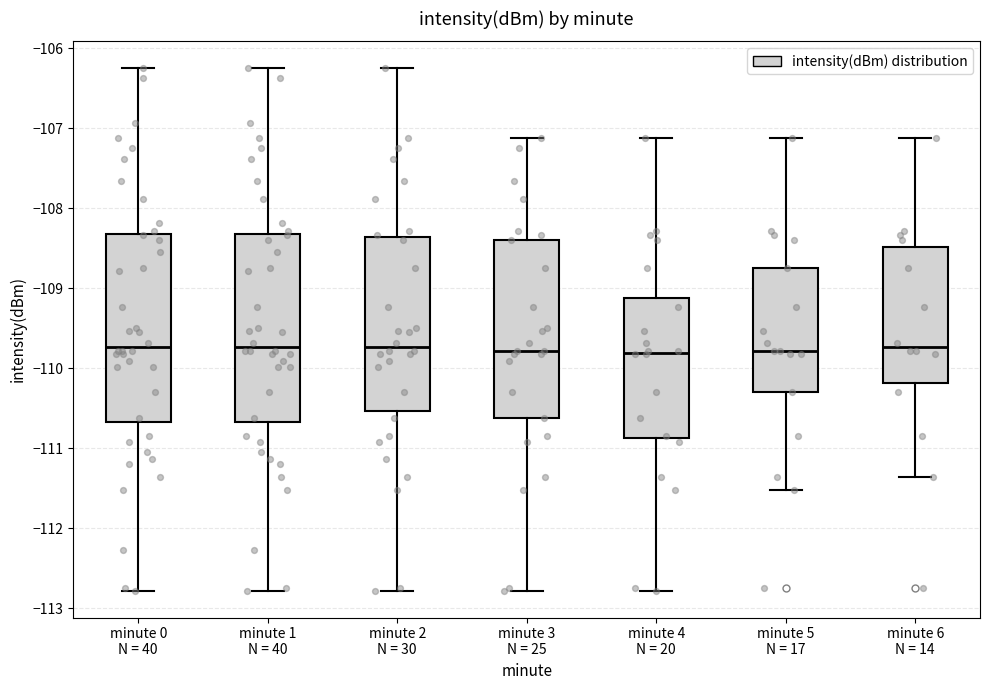

Reading left to right, read every box against the y-axis: the position of its median line, the range the box covers, and the ends of its whiskers. The values are not printed on the chart, so give them approximately, as read against the axis.

minute 0 N = 40: median -109.7, box -110.7 to -108.3, whiskers -112.8 to -106.2
minute 1 N = 40: median -109.7, box -110.7 to -108.3, whiskers -112.8 to -106.2
minute 2 N = 30: median -109.7, box -110.5 to -108.4, whiskers -112.8 to -106.2
minute 3 N = 25: median -109.8, box -110.6 to -108.4, whiskers -112.8 to -107.1
minute 4 N = 20: median -109.8, box -110.9 to -109.1, whiskers -112.8 to -107.1
minute 5 N = 17: median -109.8, box -110.3 to -108.7, whiskers -111.5 to -107.1
minute 6 N = 14: median -109.7, box -110.2 to -108.5, whiskers -111.4 to -107.1